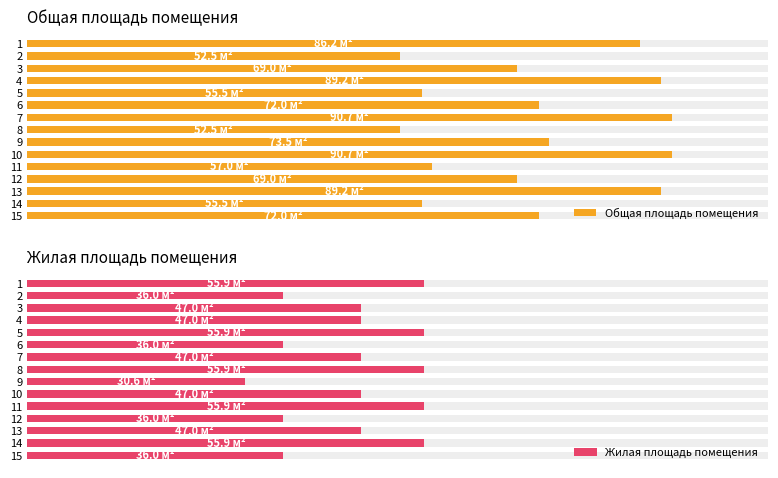

What is the value of the Общая площадь помещения bar at the 6th from the left?

72.0